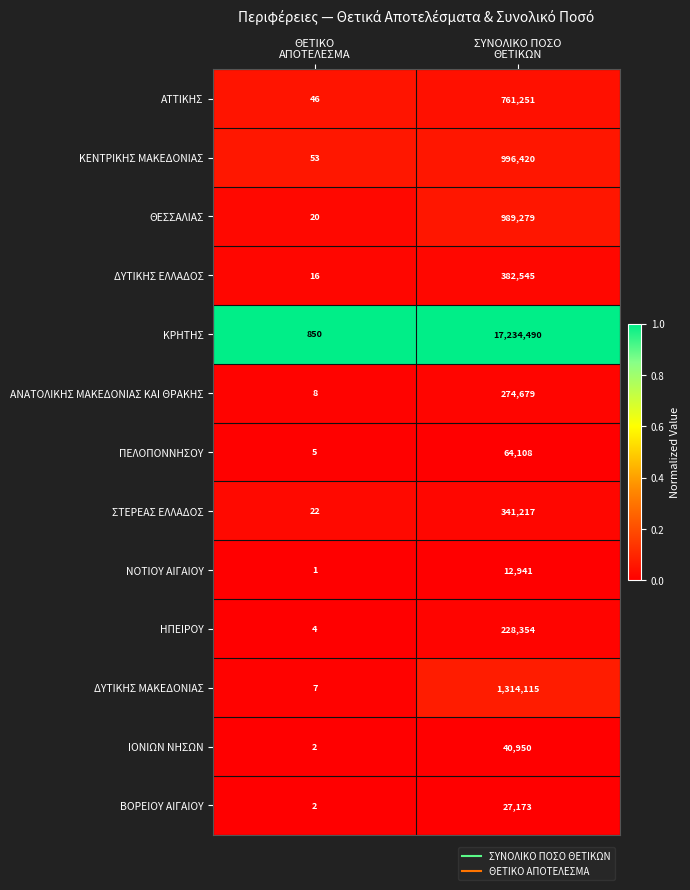

Reading right to left, transcribe all the data shown in this chart.

ΑΤΤΙΚΗΣ: 761251	46
ΚΕΝΤΡΙΚΗΣ ΜΑΚΕΔΟΝΙΑΣ: 996420	53
ΘΕΣΣΑΛΙΑΣ: 989279	20
ΔΥΤΙΚΗΣ ΕΛΛΑΔΟΣ: 382545	16
ΚΡΗΤΗΣ: 17234490	850
ΑΝΑΤΟΛΙΚΗΣ ΜΑΚΕΔΟΝΙΑΣ ΚΑΙ ΘΡΑΚΗΣ: 274679	8
ΠΕΛΟΠΟΝΝΗΣΟΥ: 64108	5
ΣΤΕΡΕΑΣ ΕΛΛΑΔΟΣ: 341217	22
ΝΟΤΙΟΥ ΑΙΓΑΙΟΥ: 12941	1
ΗΠΕΙΡΟΥ: 228354	4
ΔΥΤΙΚΗΣ ΜΑΚΕΔΟΝΙΑΣ: 1314115	7
ΙΟΝΙΩΝ ΝΗΣΩΝ: 40950	2
ΒΟΡΕΙΟΥ ΑΙΓΑΙΟΥ: 27173	2